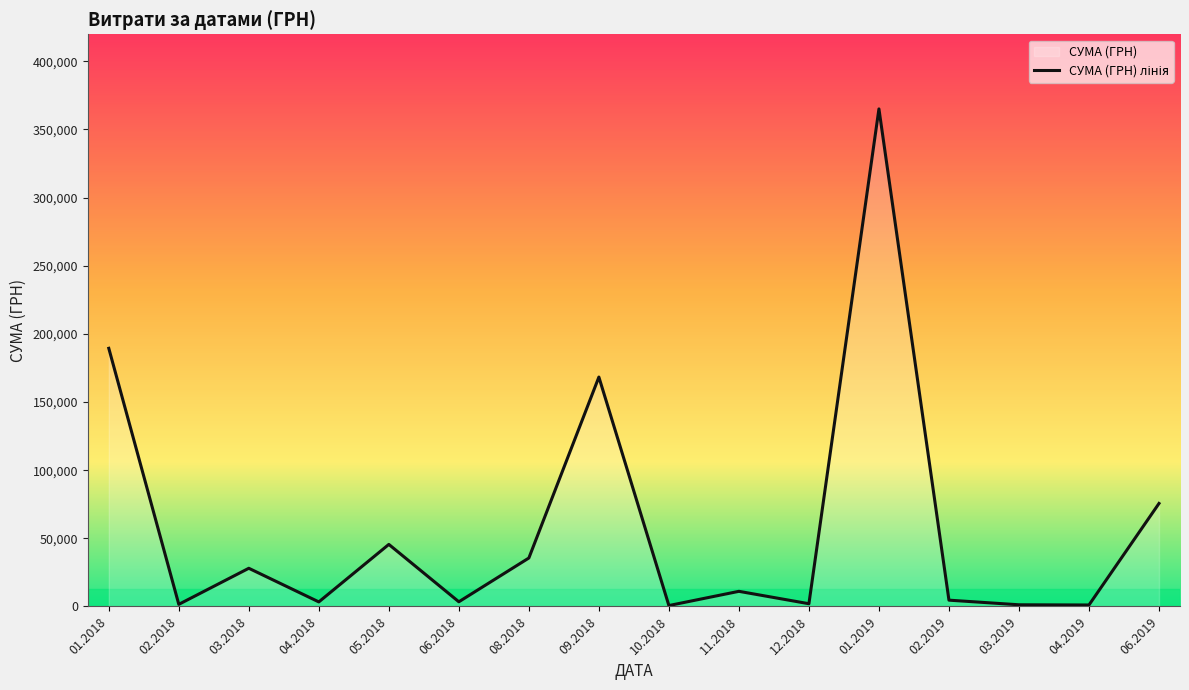

At which category does the data reach its first local valley?

02.2018